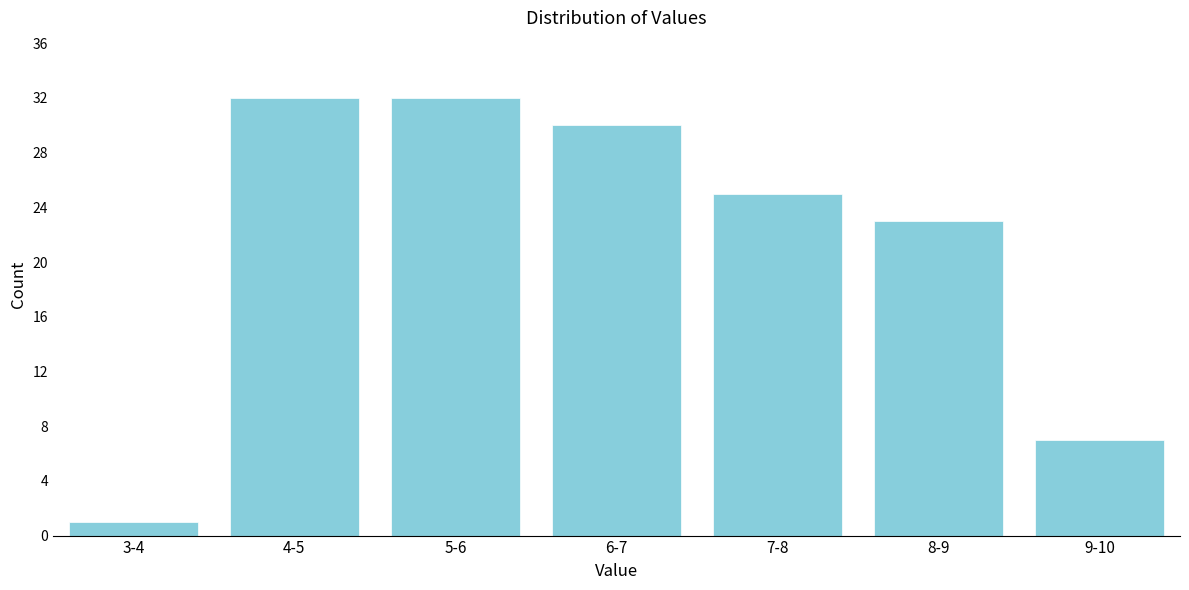

Reading left to right, list all the values displayed in this chart.

1	32	32	30	25	23	7